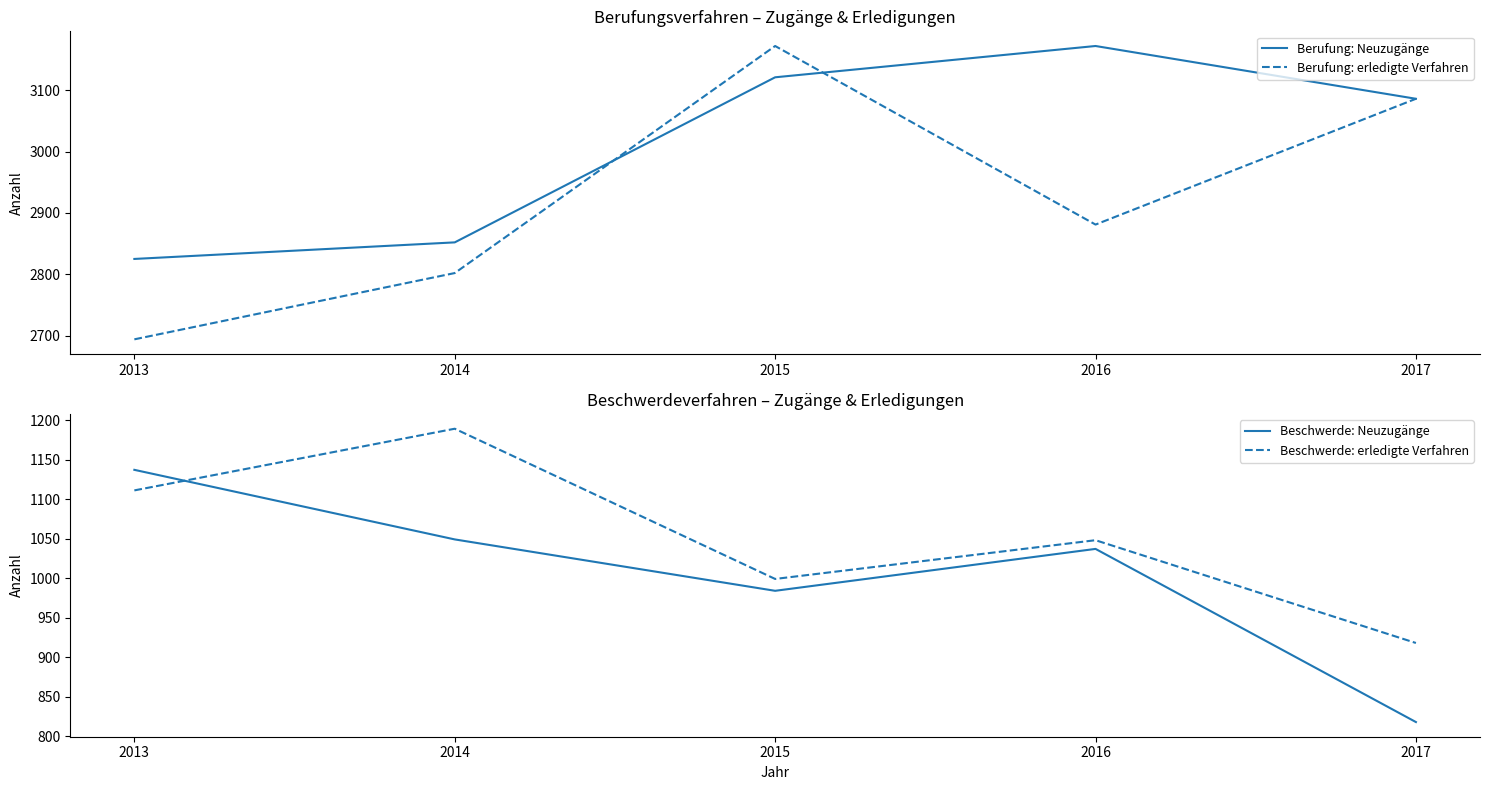

At which label is Berufung: Neuzugänge closest to 2998?

2017